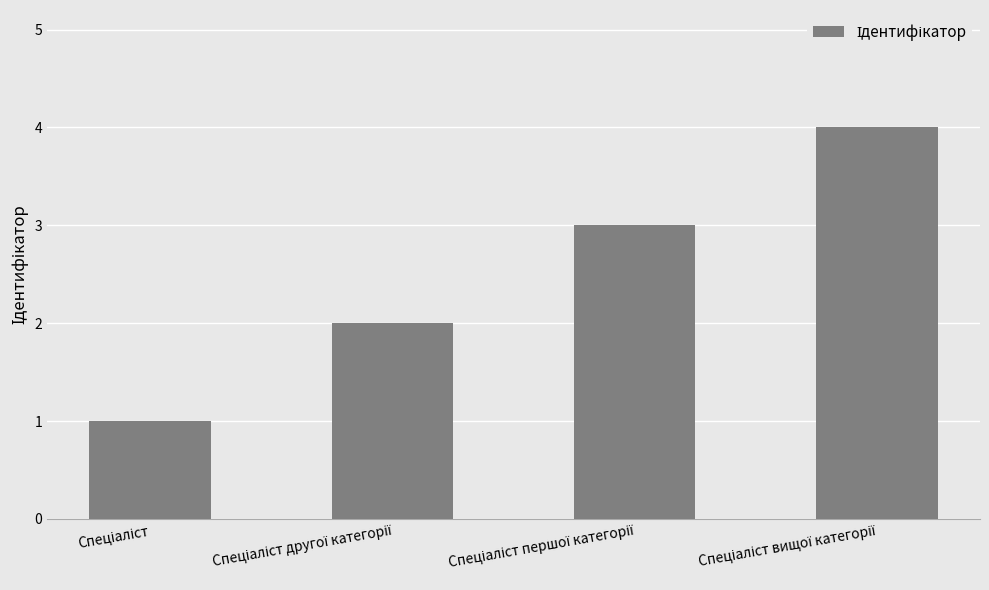

What is the minimum value shown in the chart?

1